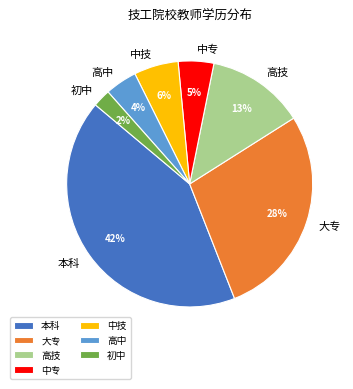

Which has a higher value, 大专 or 高技?

大专